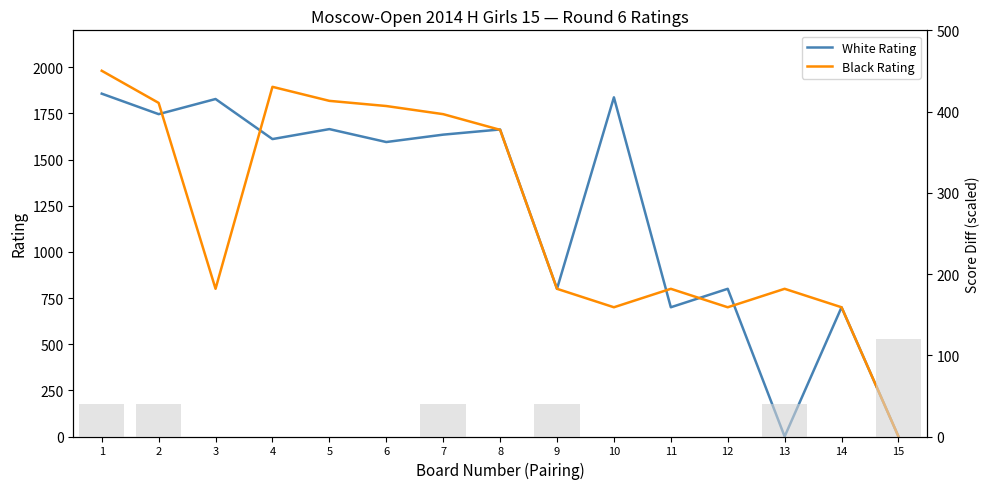

Is the value of Black Rating at 10 greater than the value of Score diff (scaled) at 8?

Yes